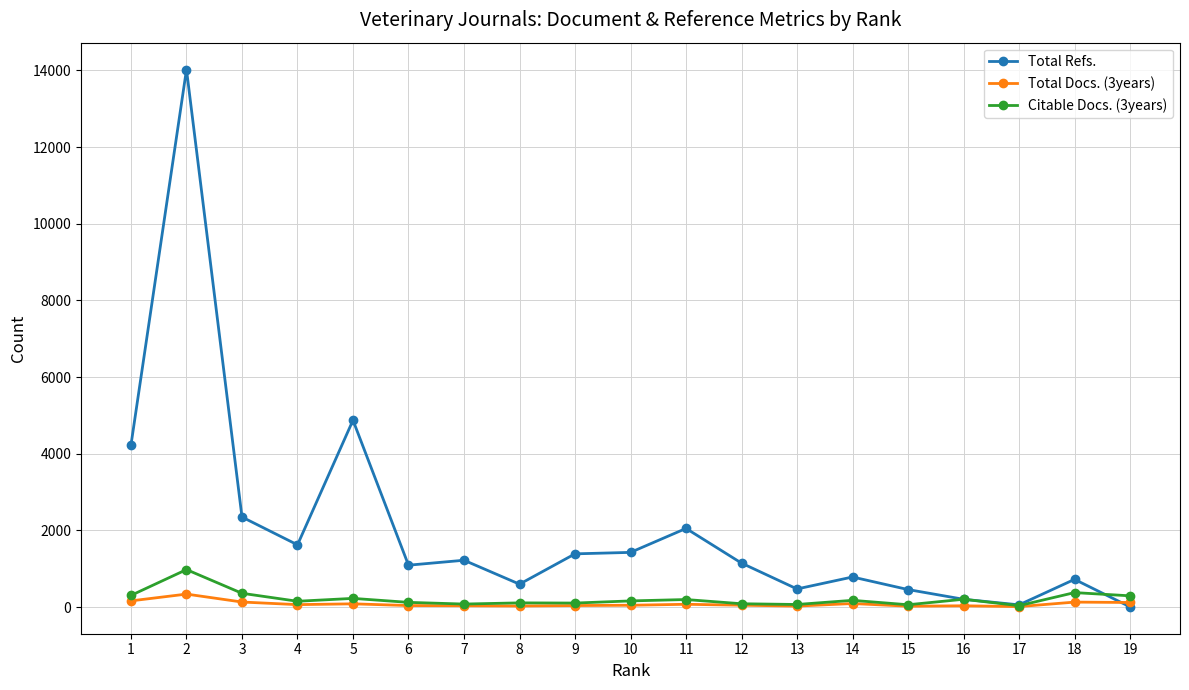

Which series changed the most between 16 and 18?

Total Refs.